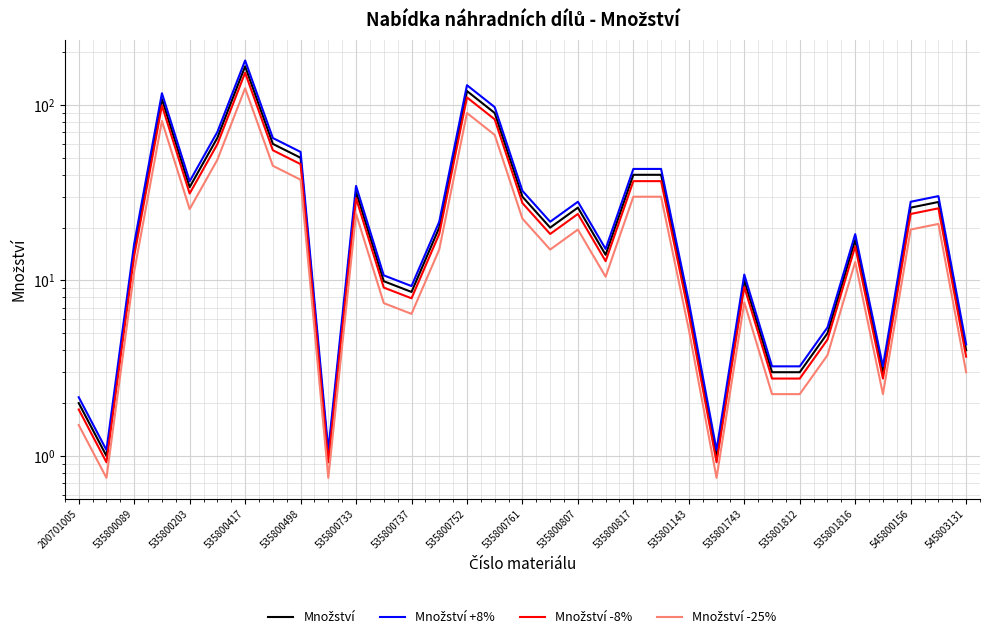

Is this an area chart (filled region under the line)?

No